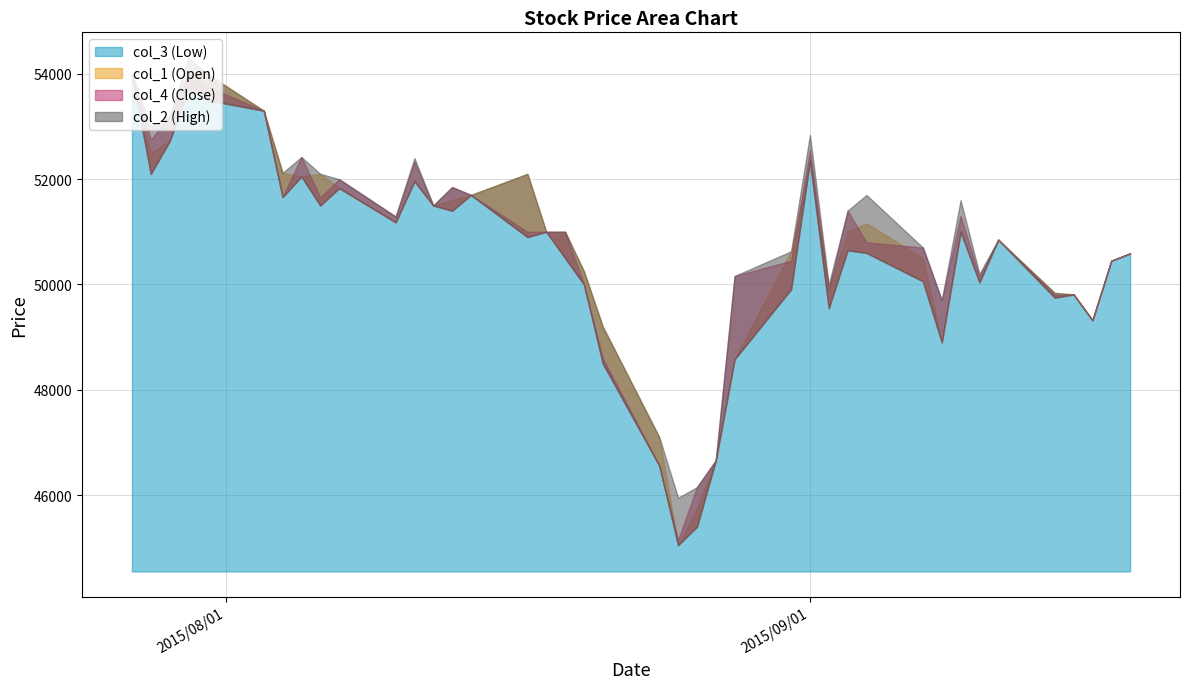

At how many categories does at least one series exceed 51377?

19